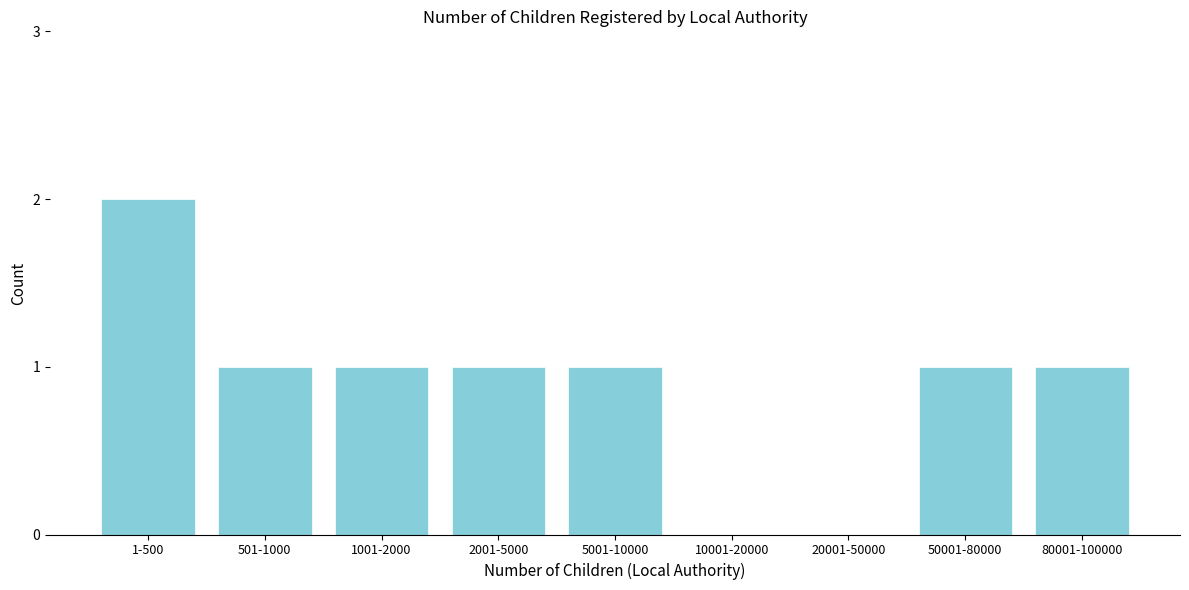

Reading left to right, extract all data points from this chart.

1-500=2	501-1000=1	1001-2000=1	2001-5000=1	5001-10000=1	10001-20000=0	20001-50000=0	50001-80000=1	80001-100000=1